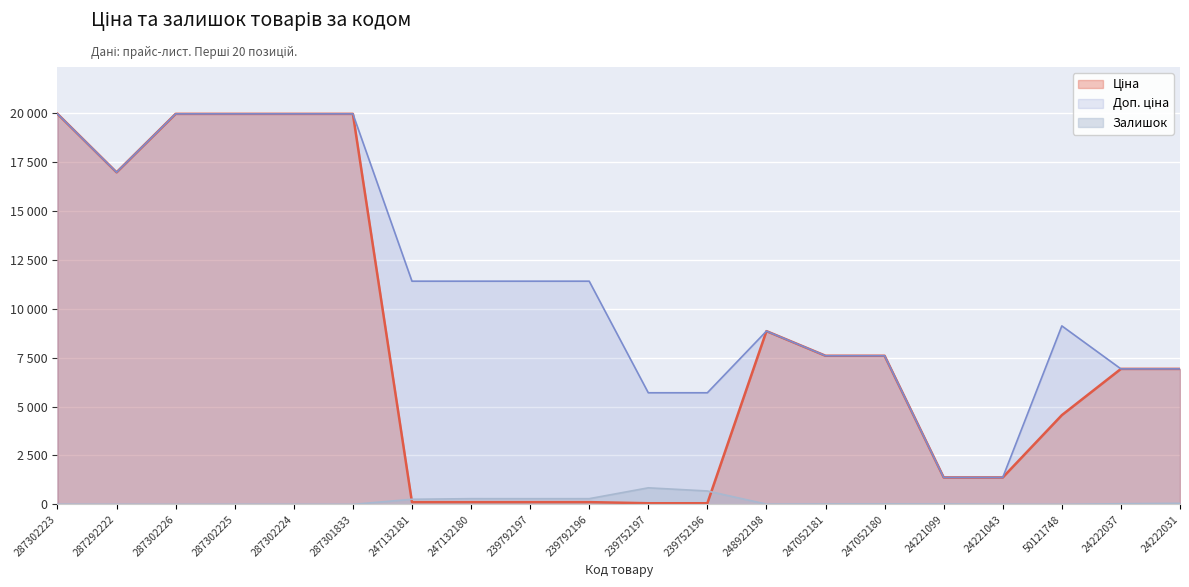

What is the sum of the Ціна values at 287302225 and 24222031?

26889.8